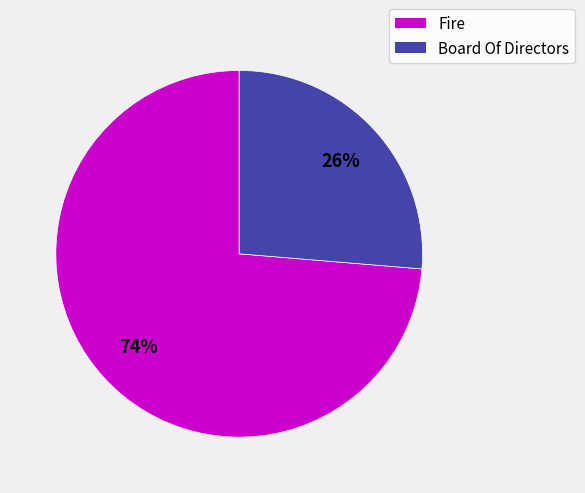

Approximately how many times larger is the value at Board Of Directors compared to Fire?

0.4